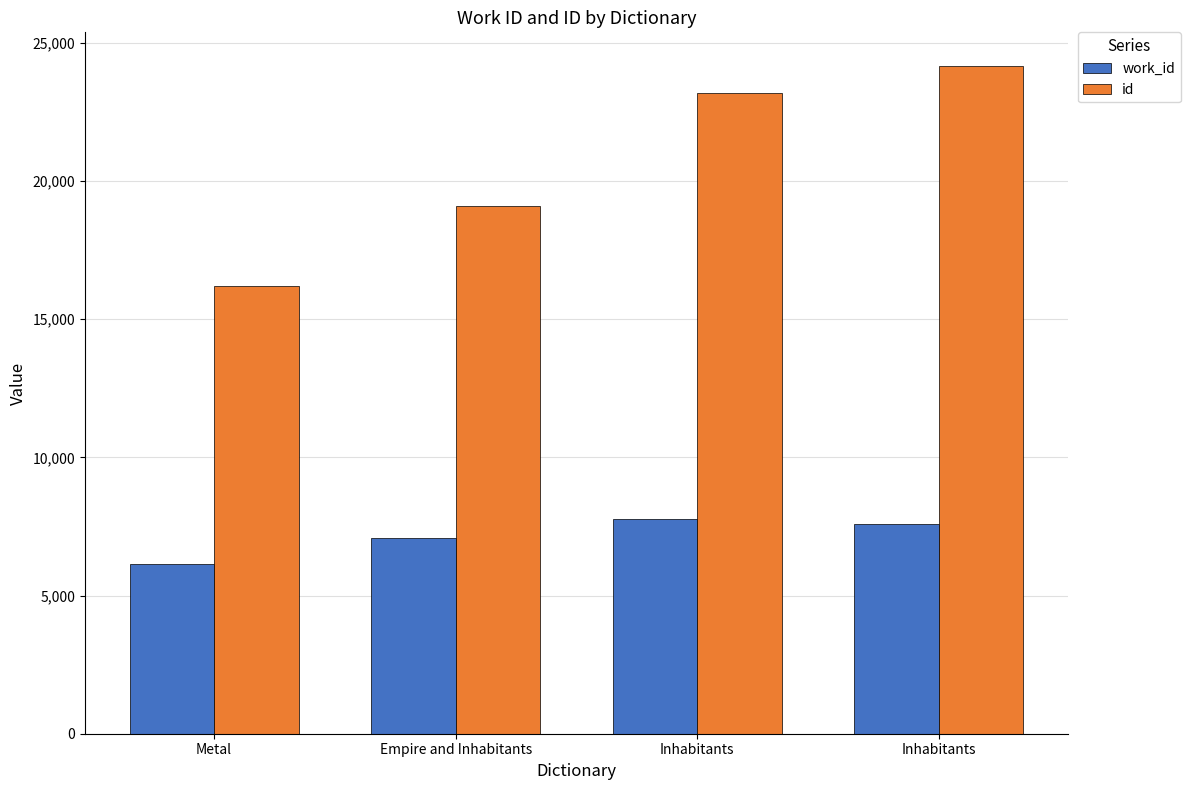

Does the chart contain stacked bars?

No